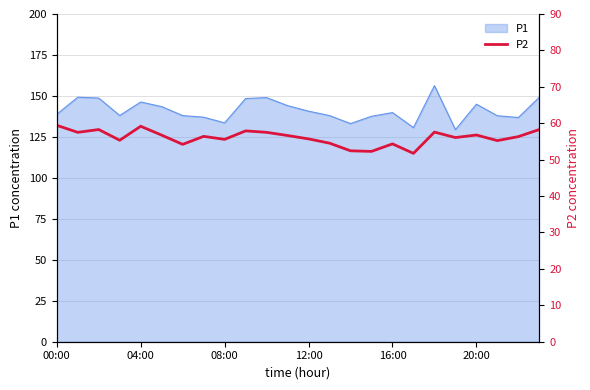

True or false: P1 has a value of 140.7 at 12:00.

True